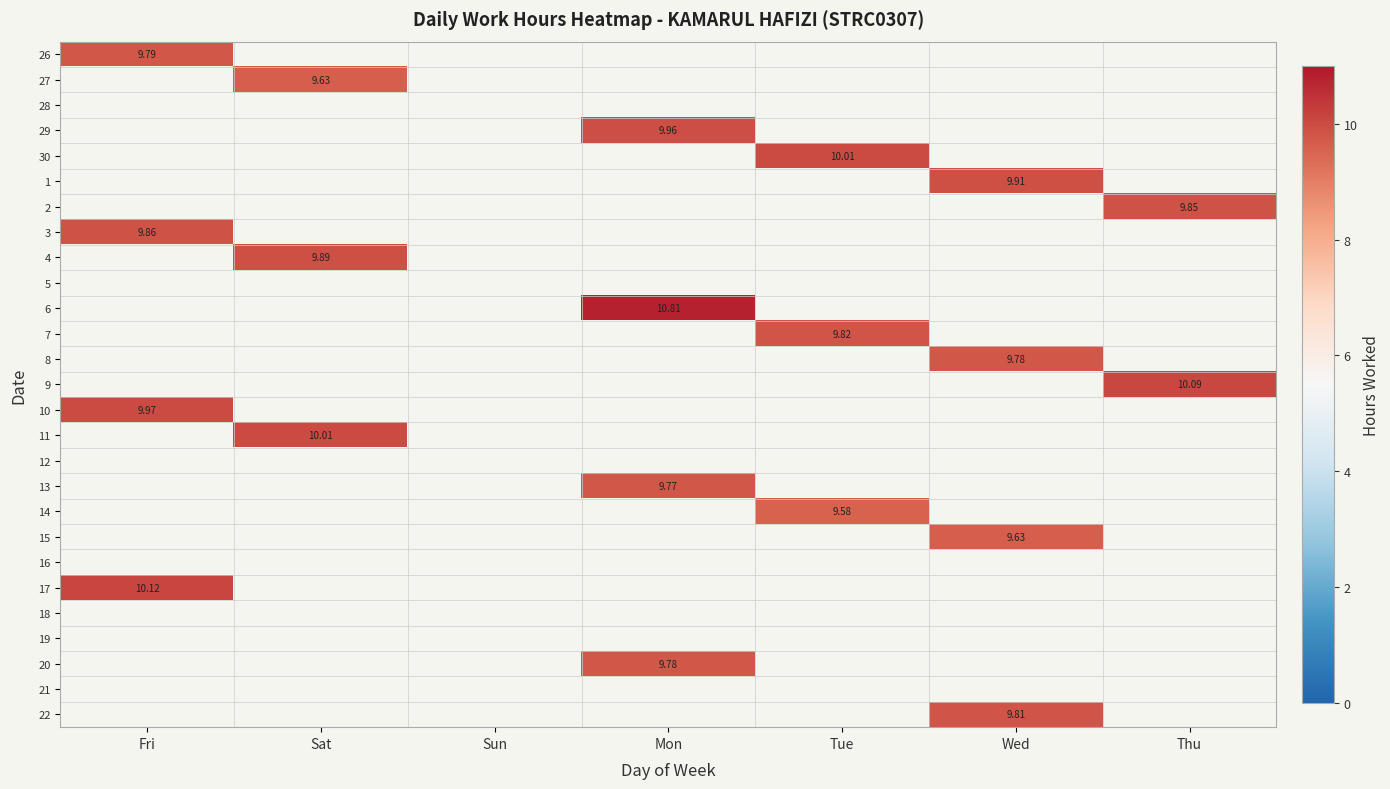

Which label corresponds to the smallest value in the chart?

Tue